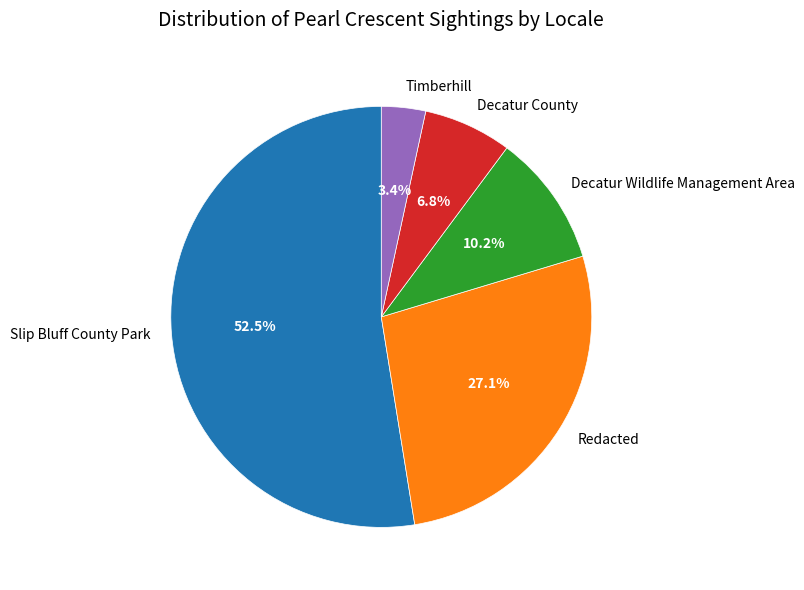

Combined, what portion of the pie is Timberhill and Decatur County?

10.2%